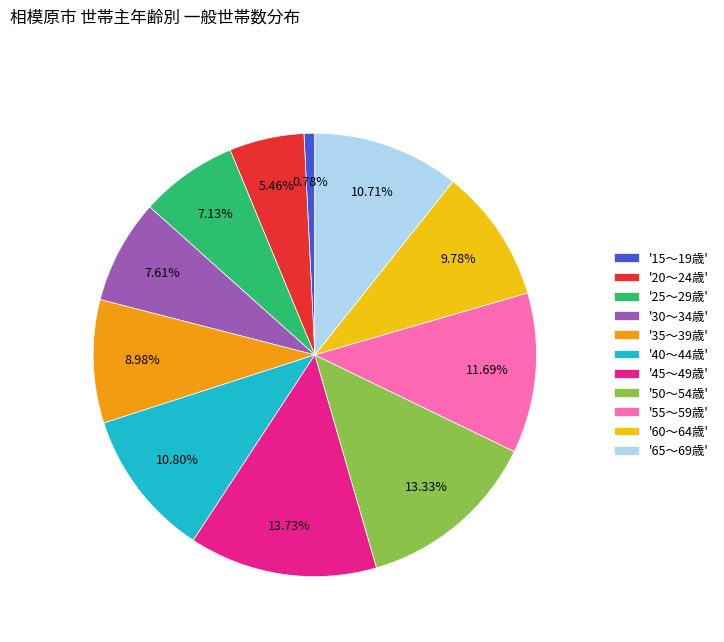

Is there a majority slice in this chart?

No